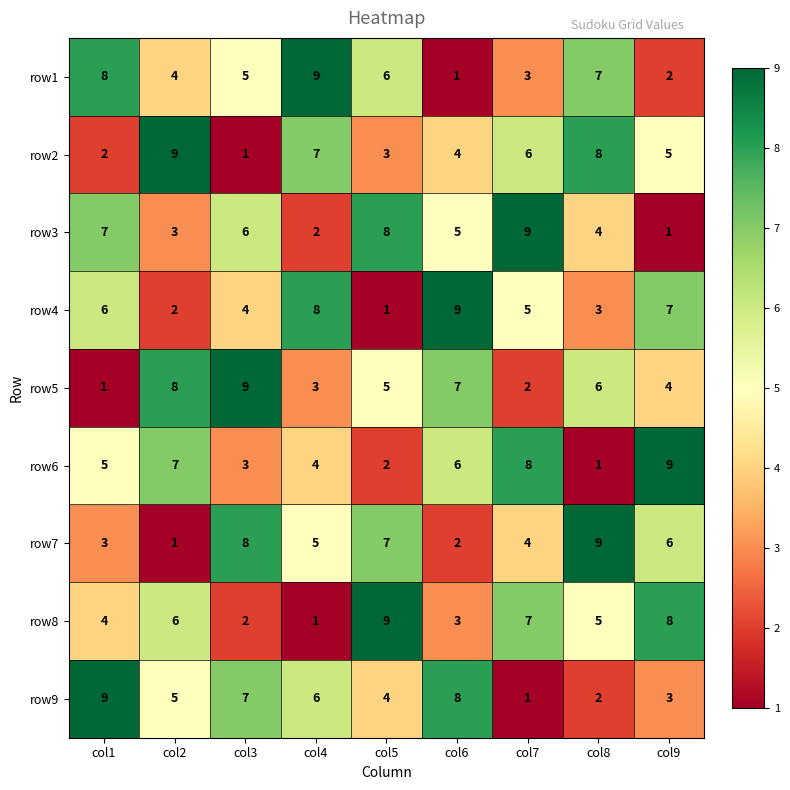

Read the row1 value at col5.

6